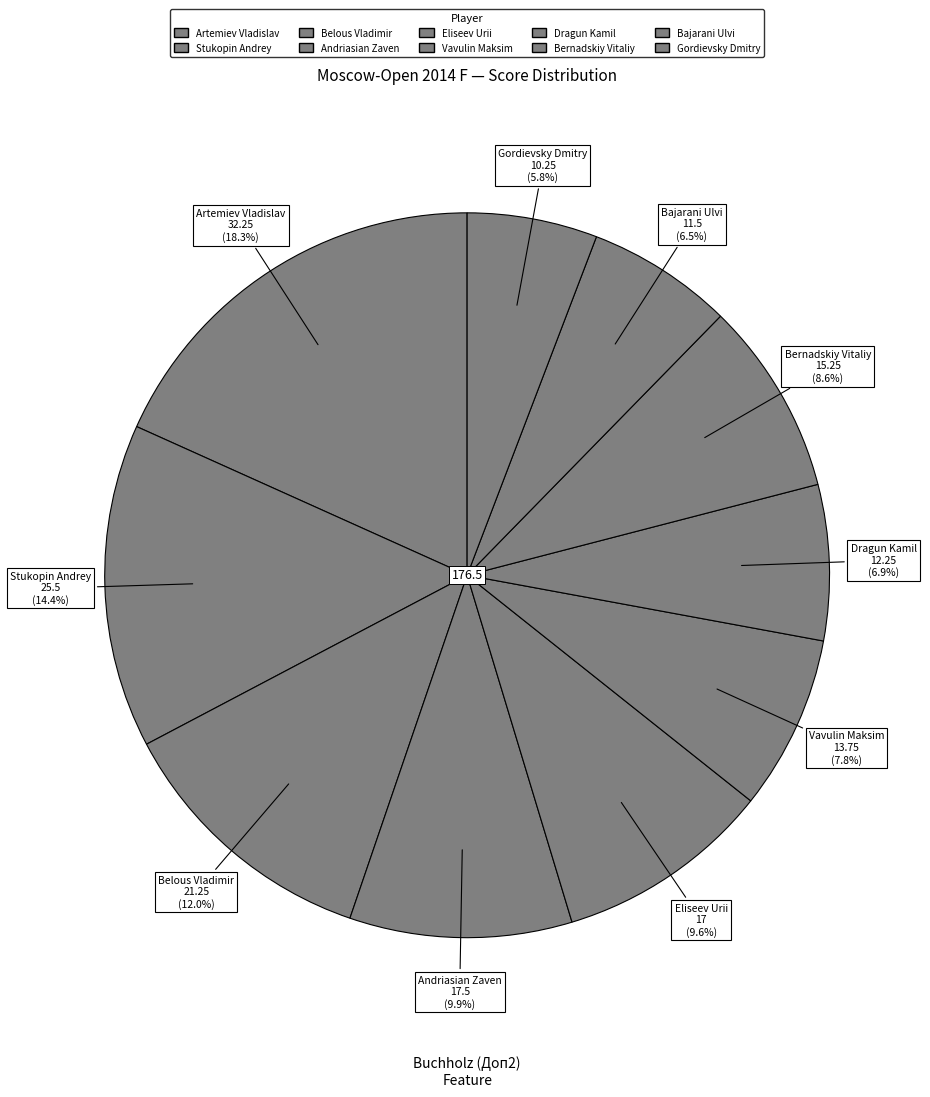

How many segments does this pie chart have?

10